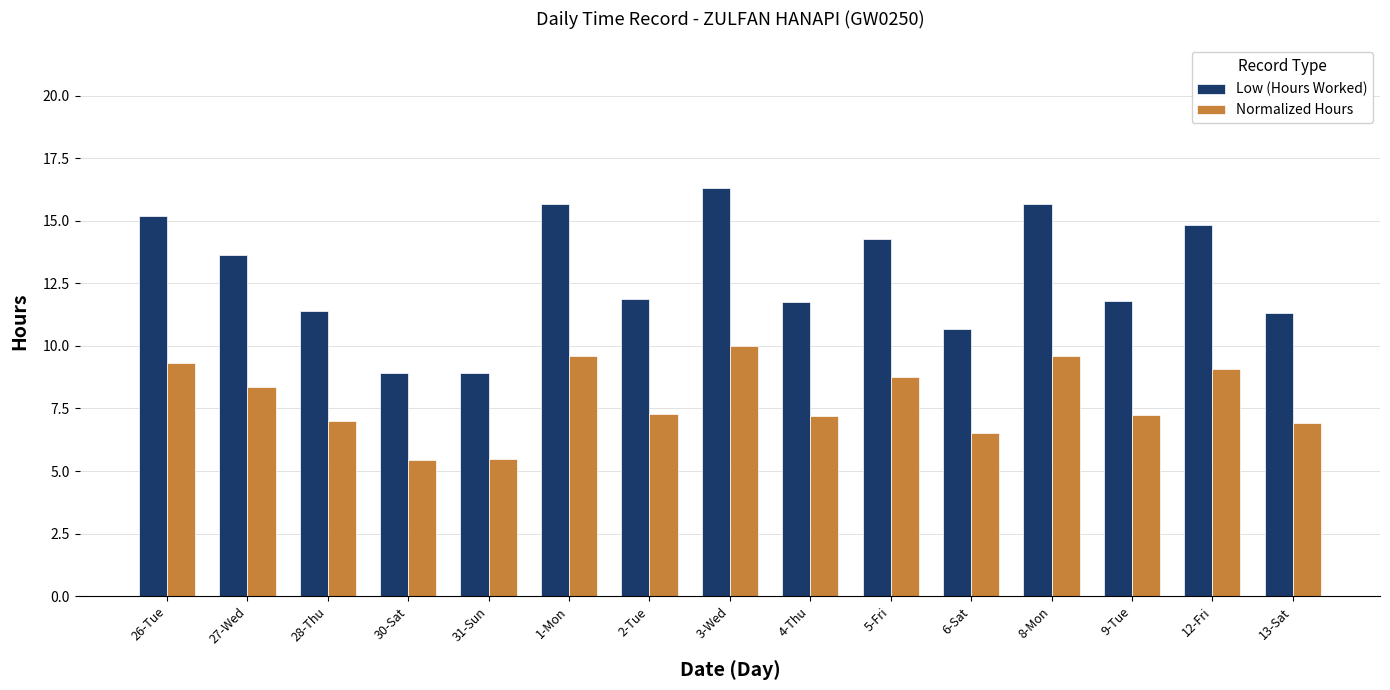

Are the bars horizontal?

No